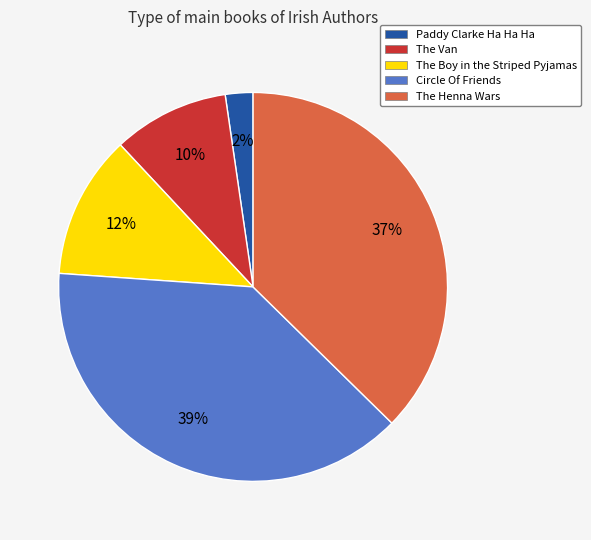

Is the sum of The Boy in the Striped Pyjamas and Paddy Clarke Ha Ha Ha greater than half?

No